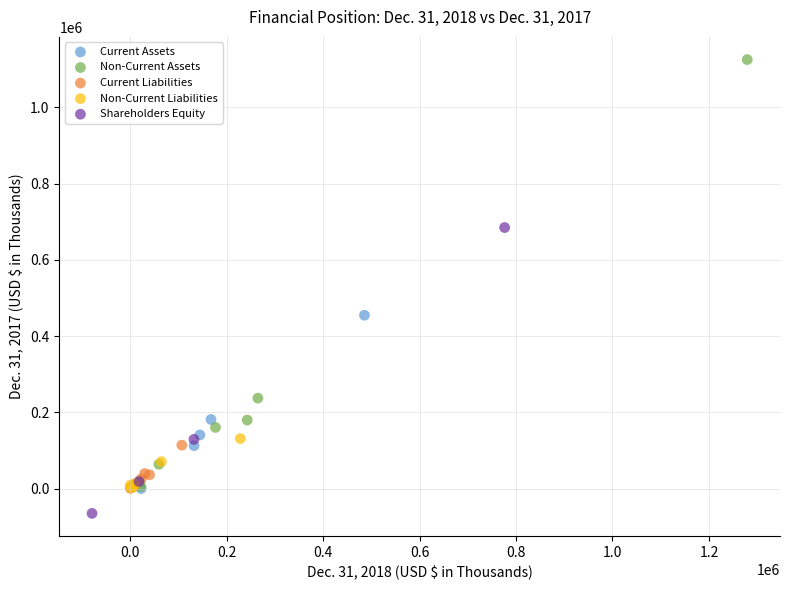

Which series has the widest spread of Y values?

Non-Current Assets